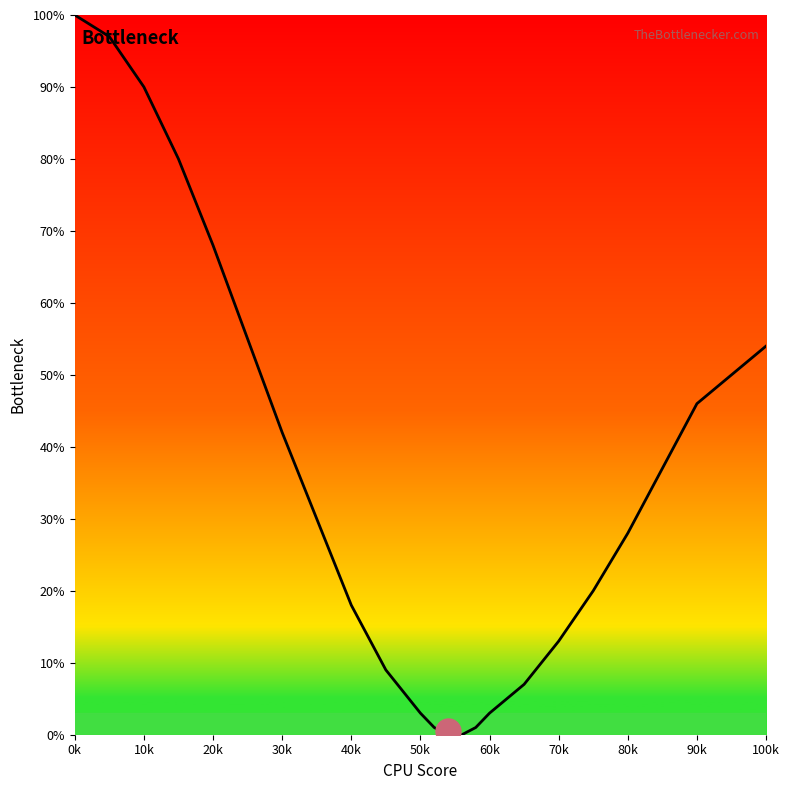

What is the greatest value displayed?

100